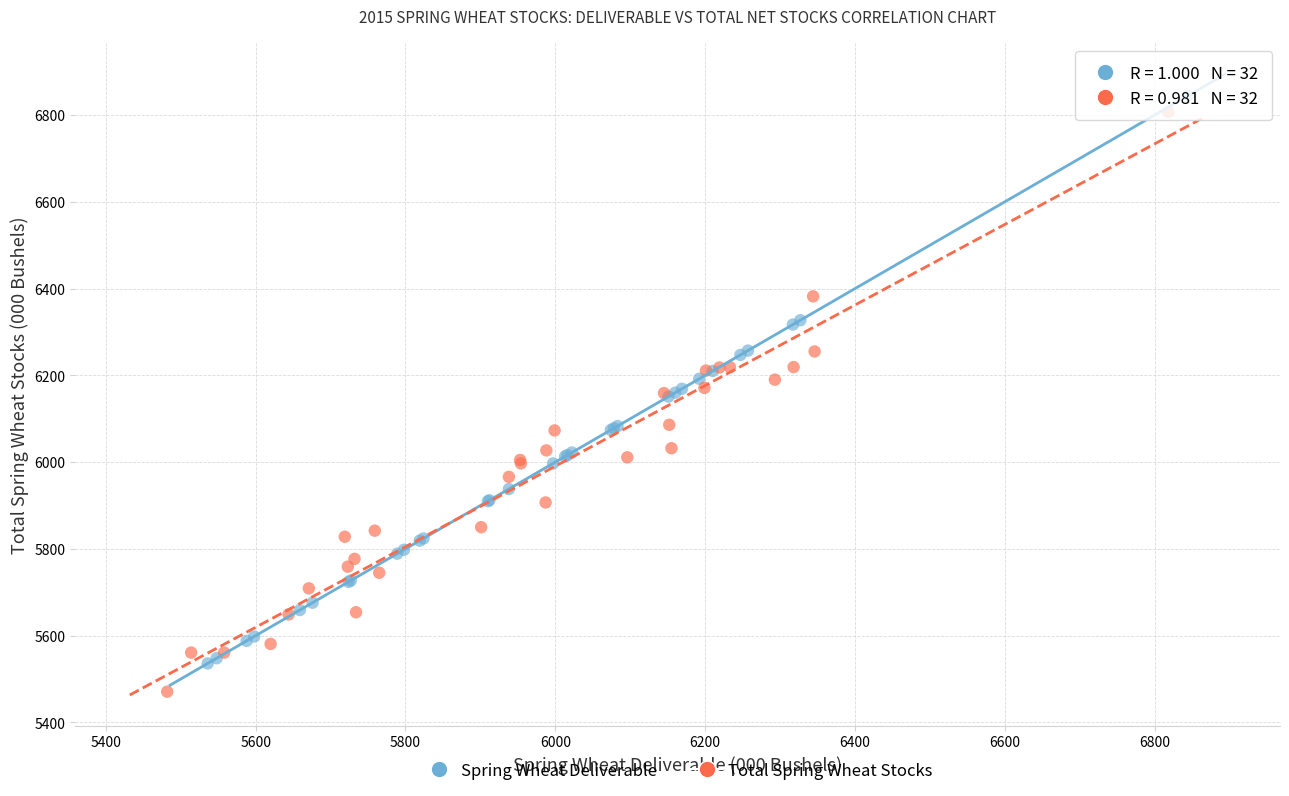

Which series has the largest Y range (max minus min)?

Total Spring Wheat Stocks